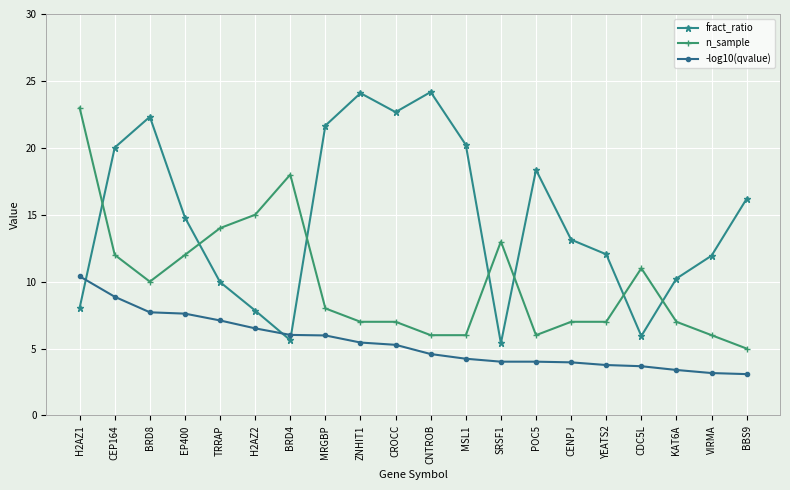

The fract_ratio series shows 17.4 at YEATS2. True or false?

False